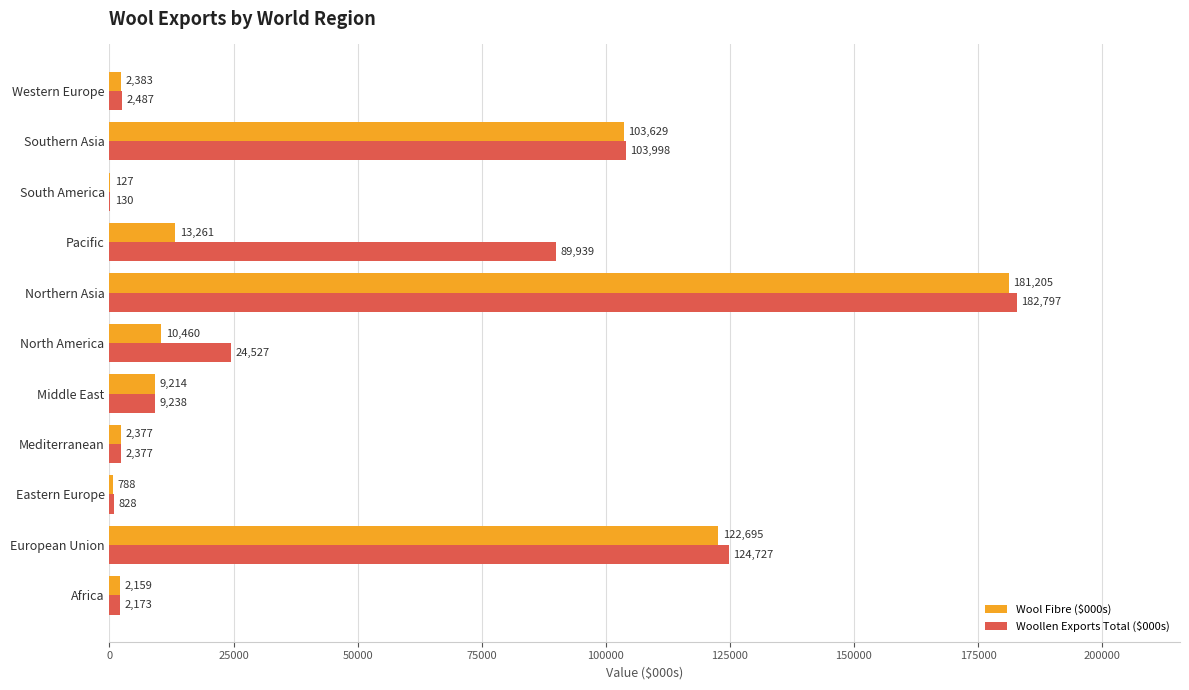

What is the approximate value of Woollen Exports Total ($000s) at North America, to the nearest 50?

24550